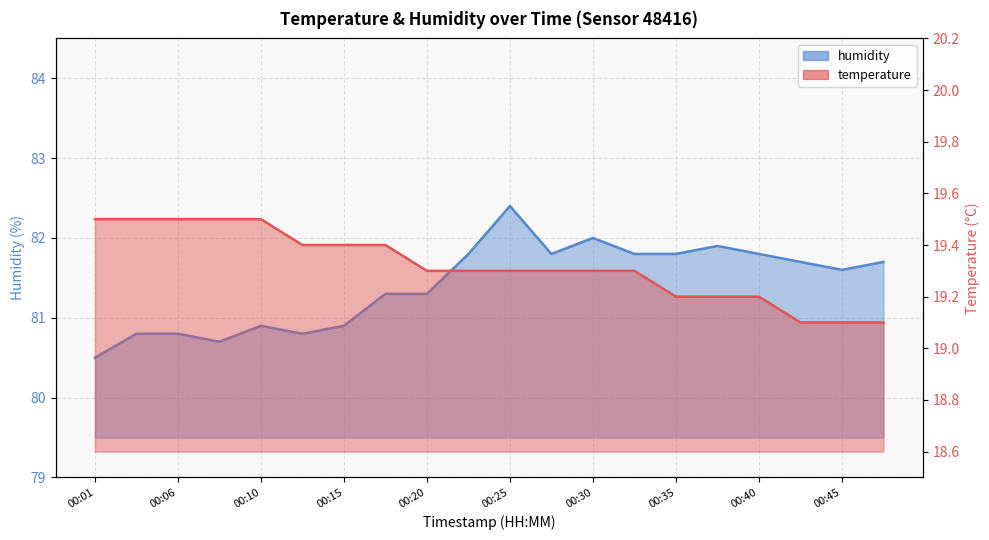

Which series has the largest range (max minus min)?

humidity